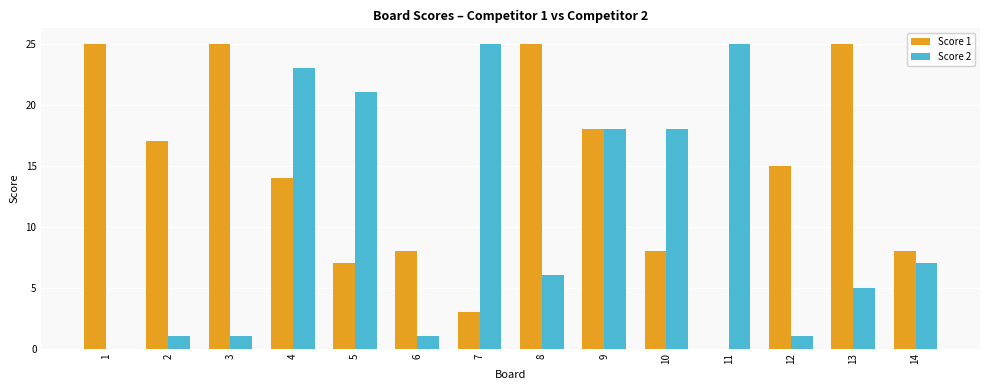

What are all the series names shown in the legend?

Score 1, Score 2